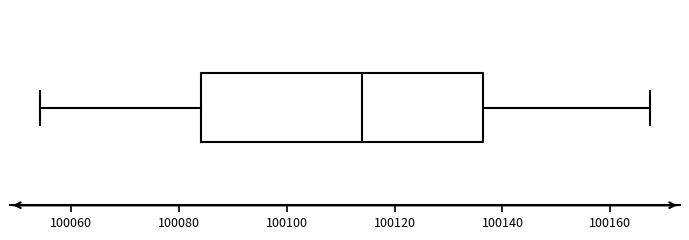

Where does the right whisker of the box end on the x-axis? The values are not printed on the chart, so give them approximately, as read against the axis.

100168